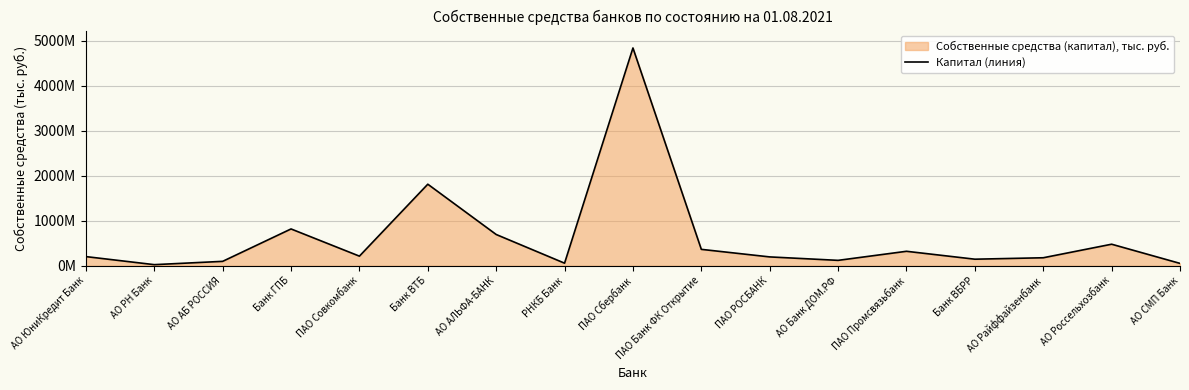

The value at Банк ВБРР is 221806111. True or false?

False